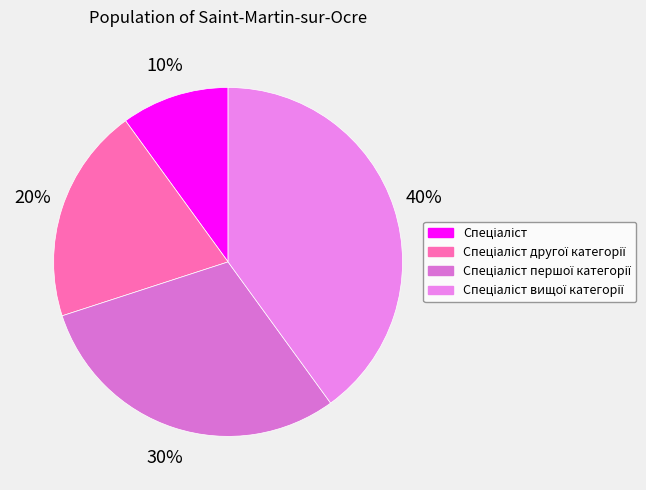

Combined, what portion of the pie is Спеціаліст першої категорії and Спеціаліст?

40.0%